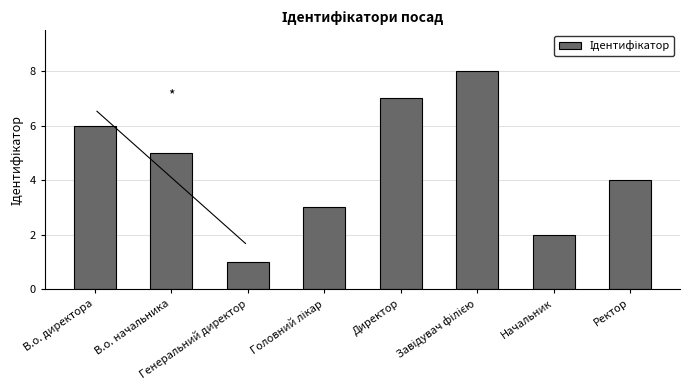

At which label is the value closest to 4?

Ректор